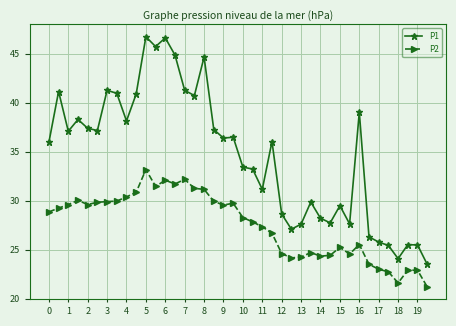

True or false: P2 and P1 cross at least once.

False